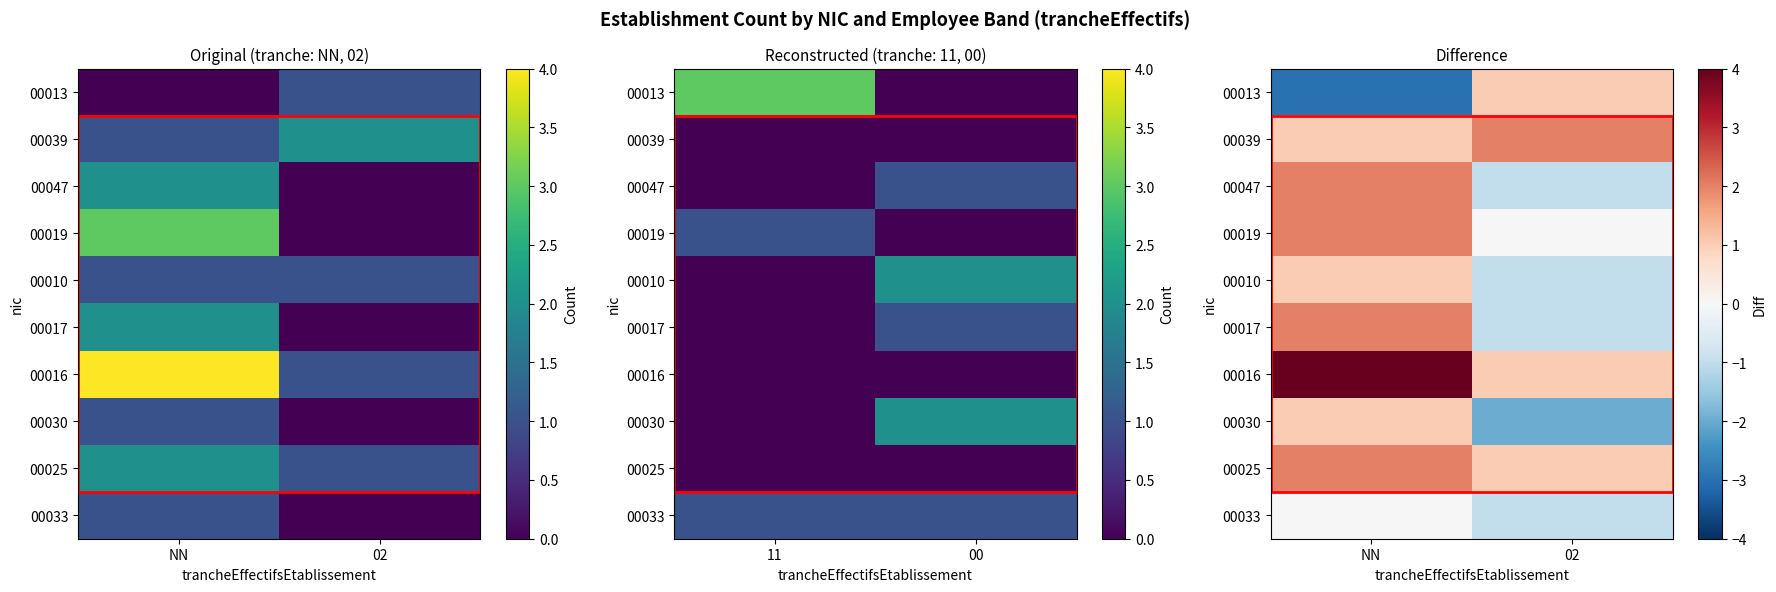

The 00030 series shows -2 at 02. True or false?

True